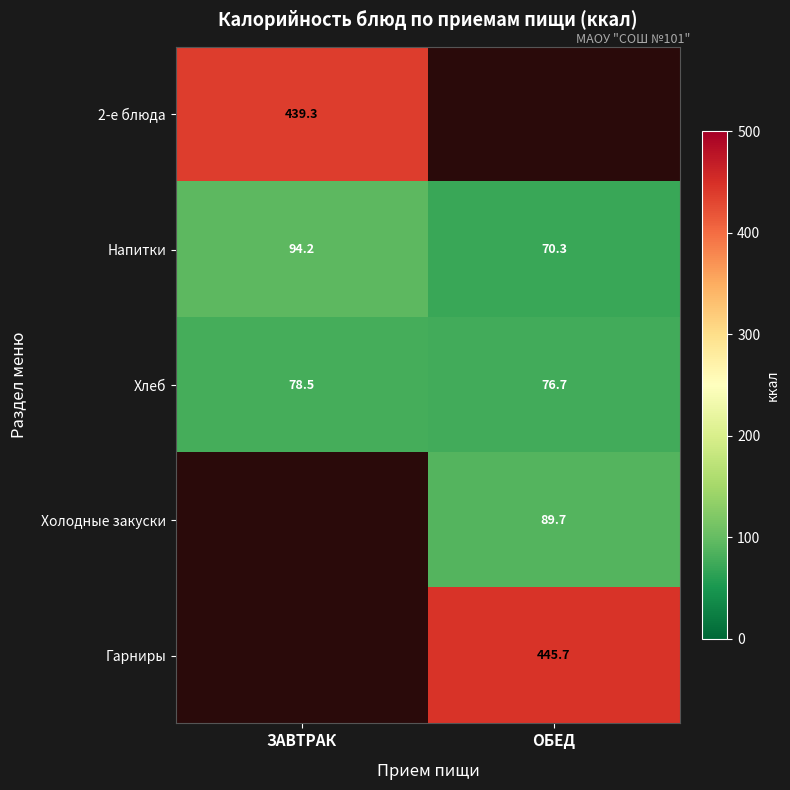

The value of Холодные закуски at ОБЕД is 135.3. True or false?

False